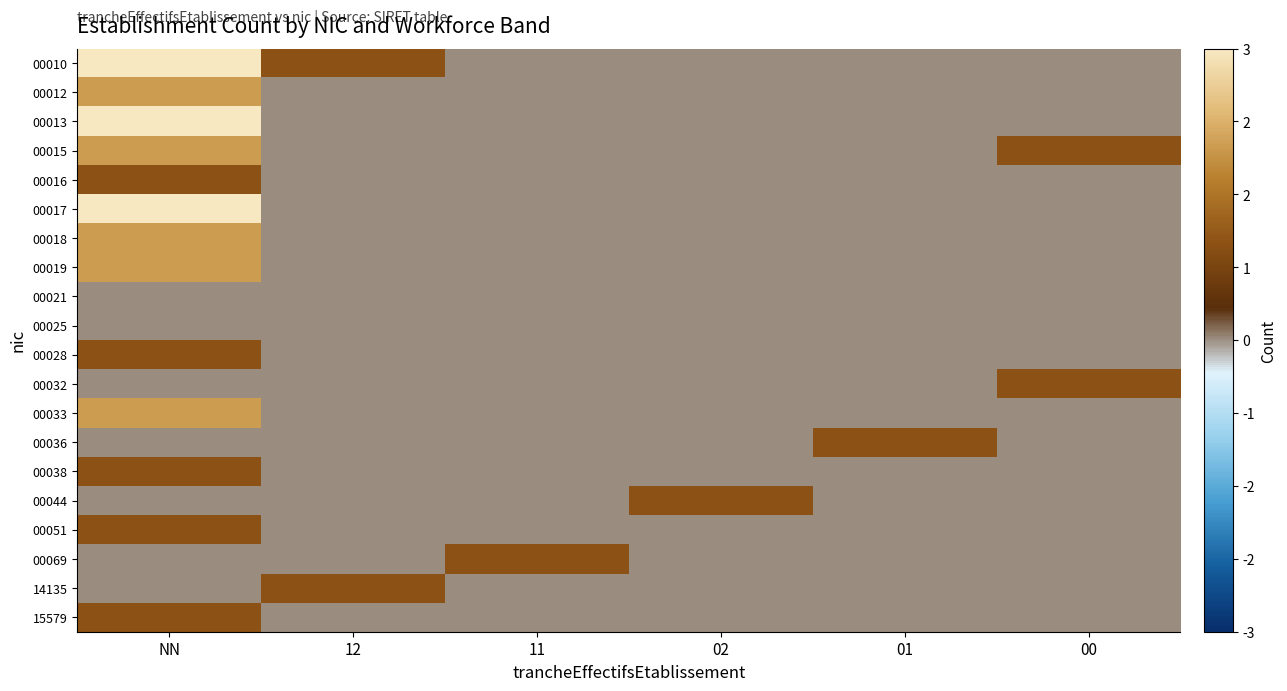

At which category is the sum across all series the highest?

NN